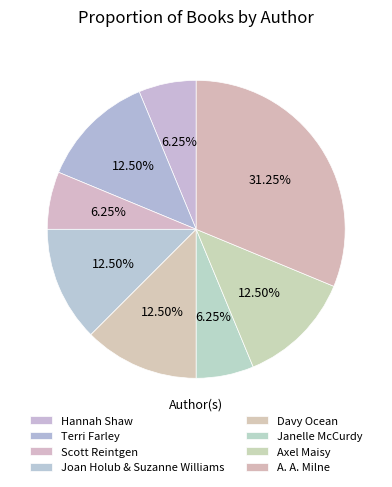

What is the change in value from Hannah Shaw to Davy Ocean?

+1